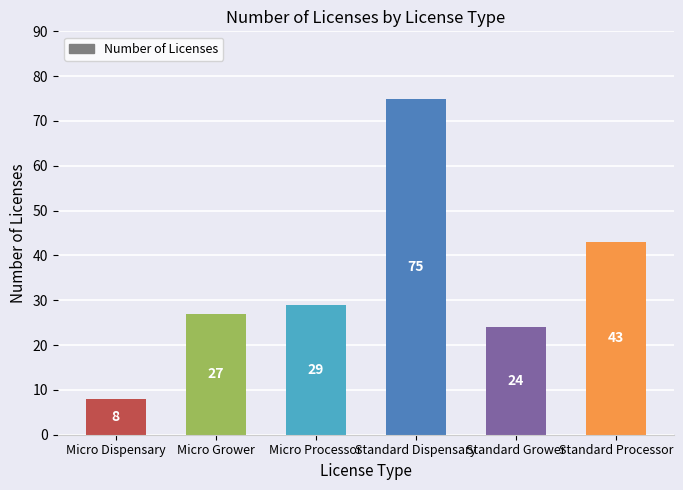

What is the maximum value shown in the chart?

75